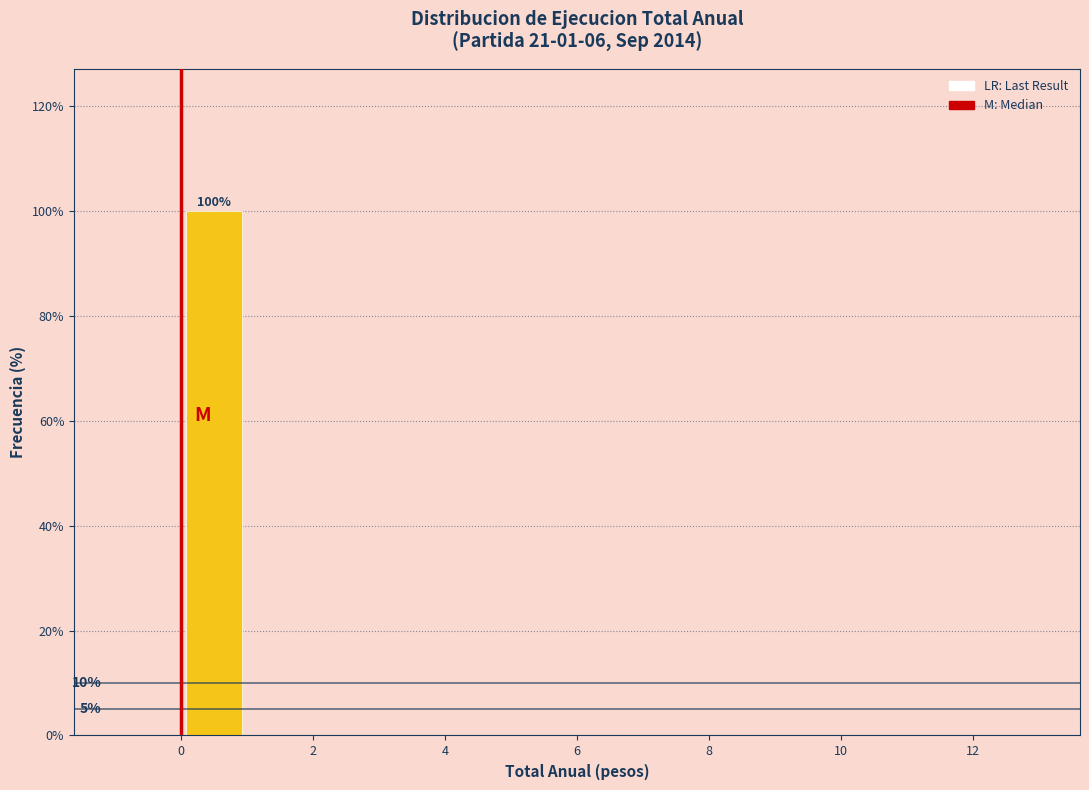

Which range on the x-axis has the tallest bar?

0 to 1